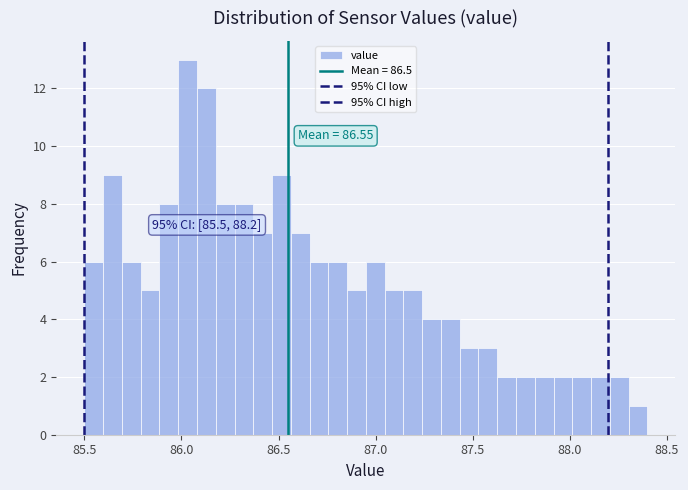

Read against the x-axis, roughly where is the centre of the tallest bar?

86.05